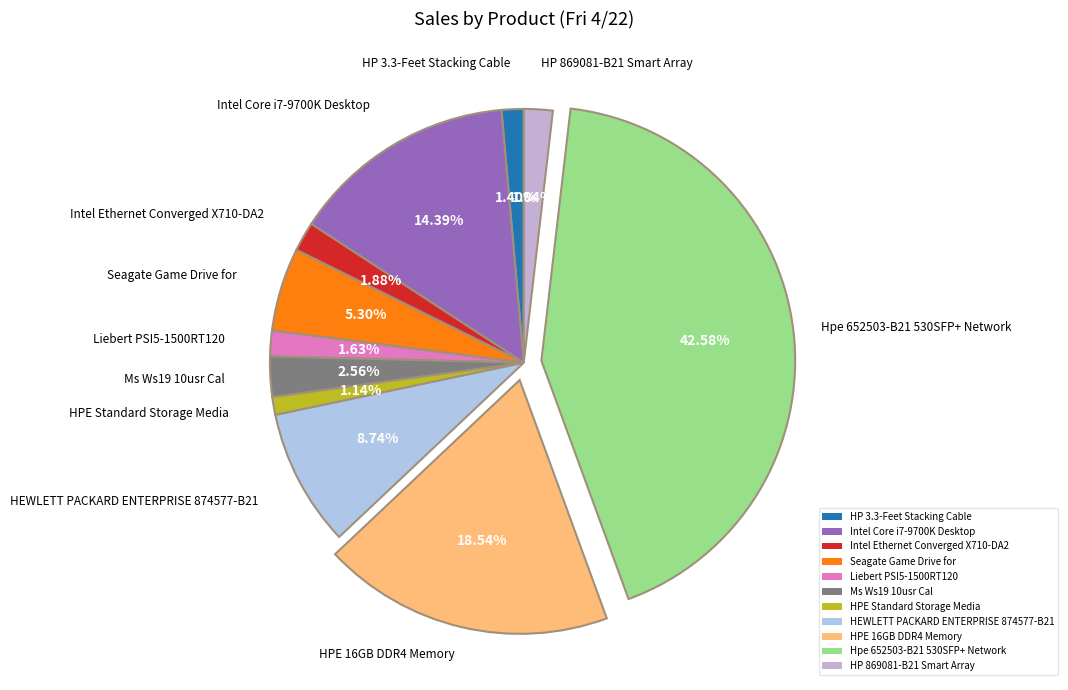

To the nearest percent, what is the difference between the Intel Ethernet Converged X710-DA2 and HPE 16GB DDR4 Memory slice percentages?

17%